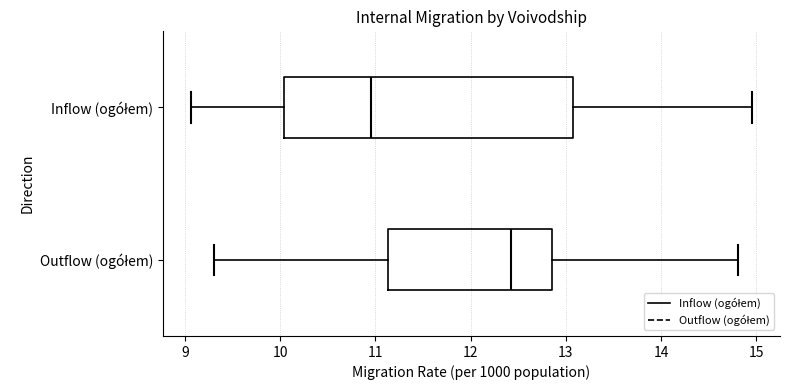

Comparing the boxes themselves (not the whiskers), which one is the widest?

Inflow (ogółem)